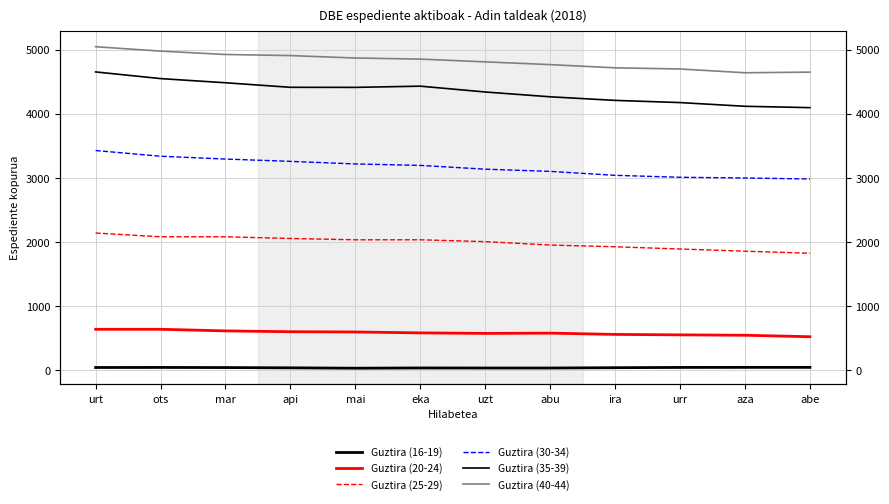

Does the chart display data point markers on the line(s)?

No